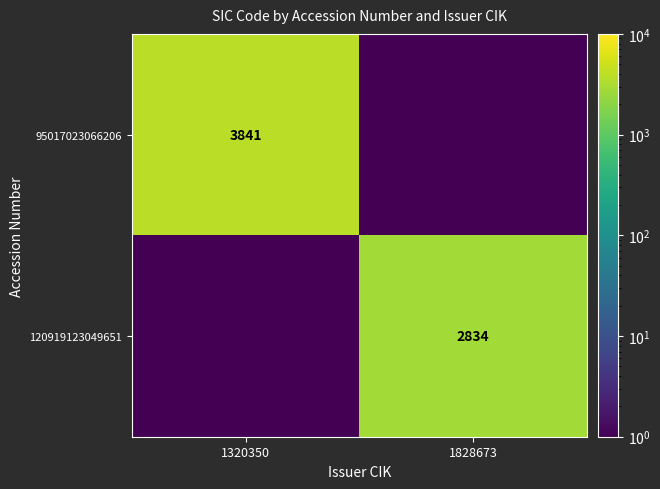

At which label does 120919123049651 reach its peak?

1828673